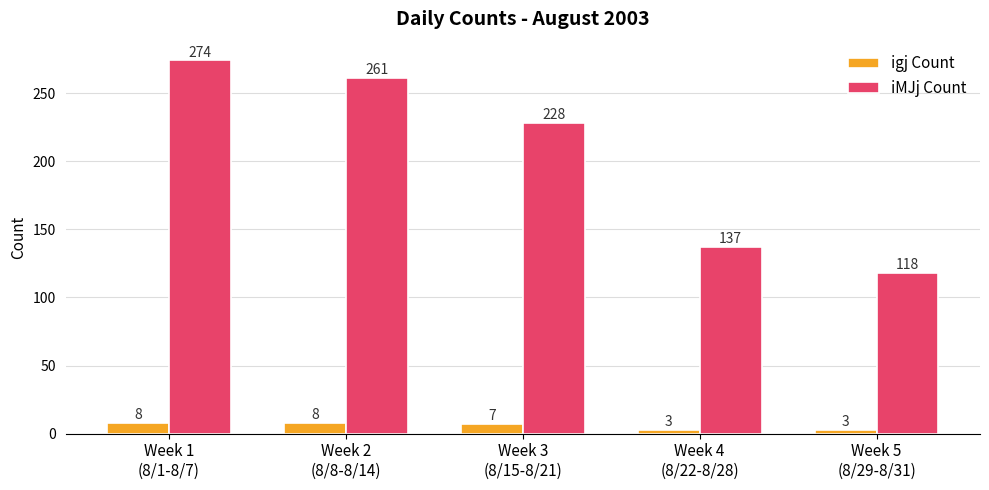

What is the difference between the maximum and minimum values in the iMJj Count series?

156